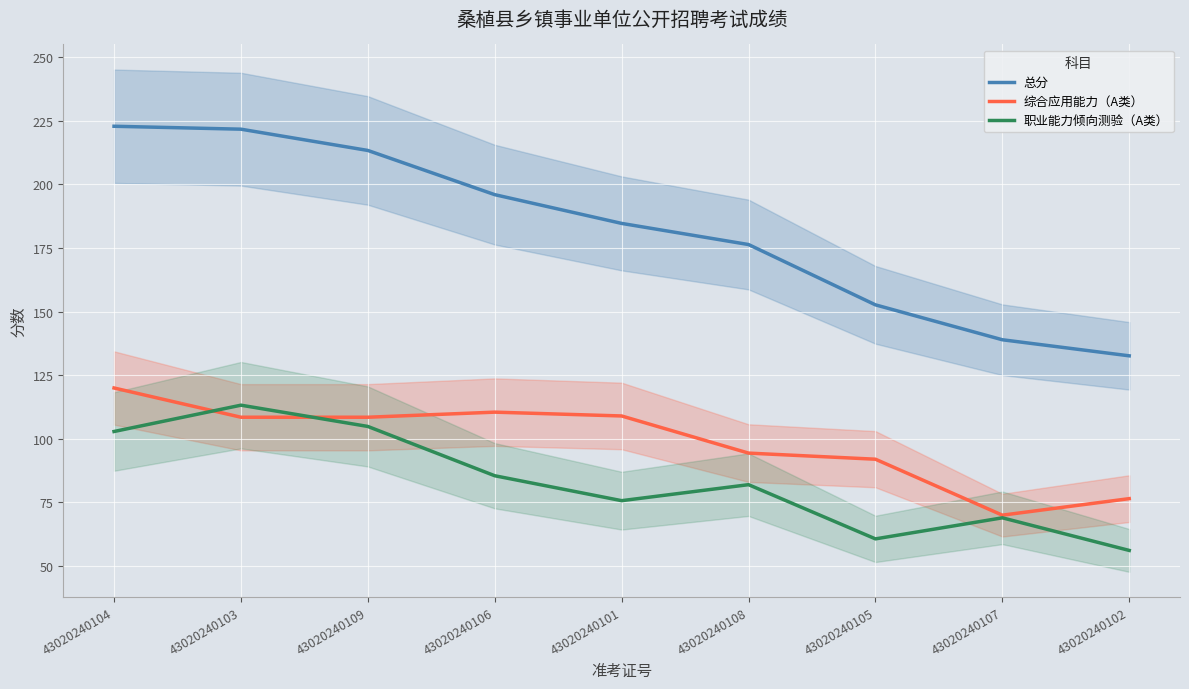

True or false: 总分 has more than 2 interior local peaks.

False